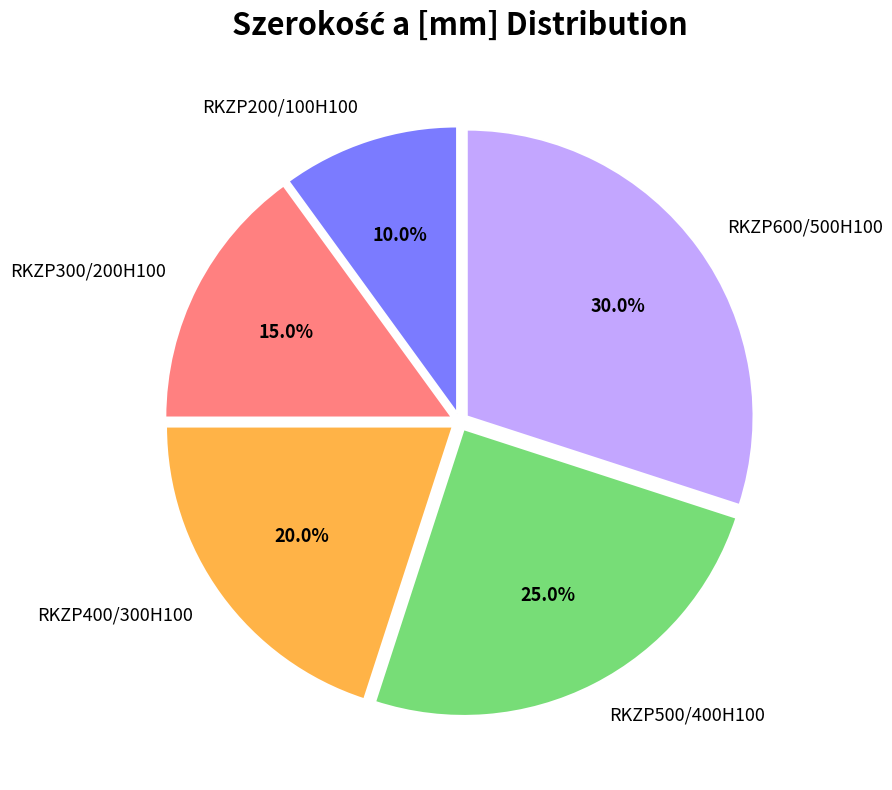

What percentage is the RKZP600/500H100 slice, to the nearest percent?

30%